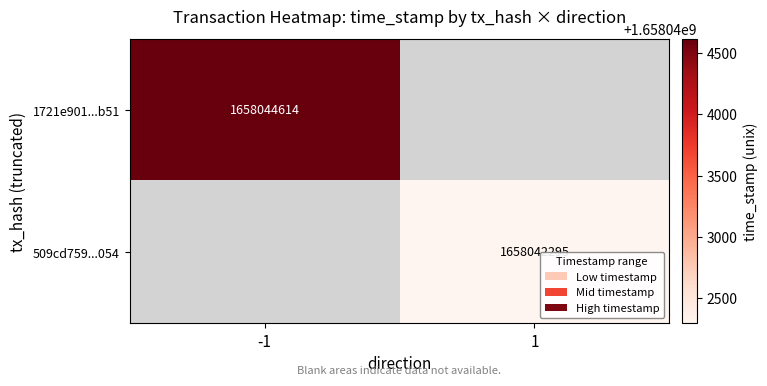

Is it true that 1721e901...b51 equals 1658044614 at -1?

True